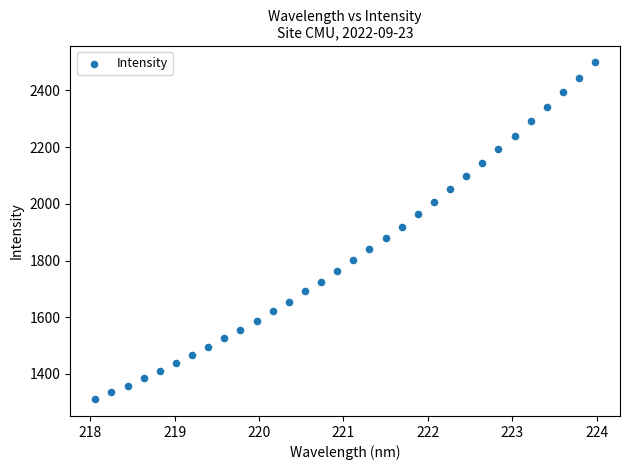

What is the range of X values (max minus min)?

5.9